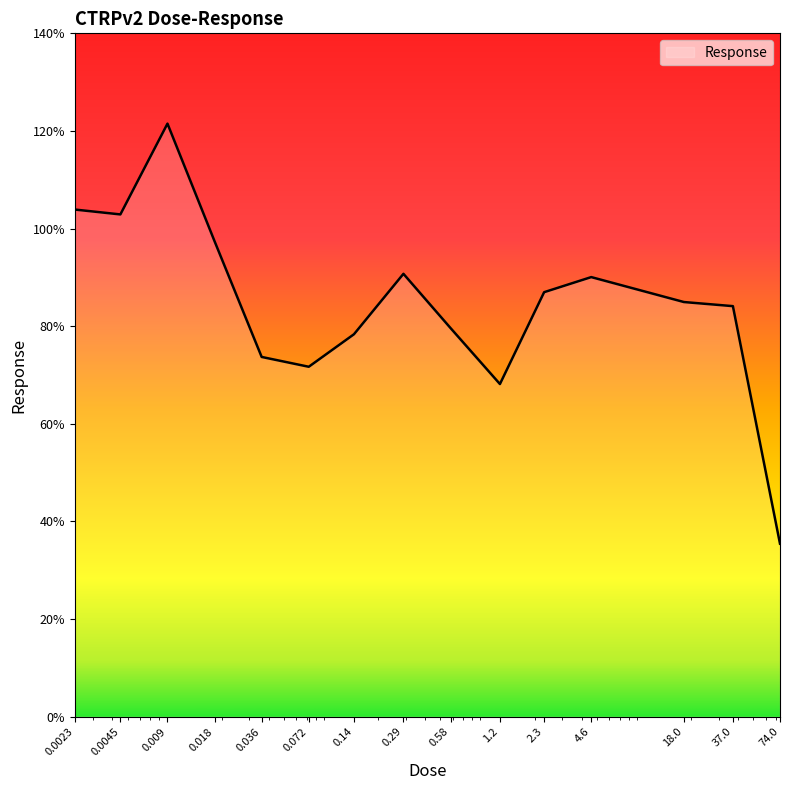

What is the greatest value displayed?

121.5